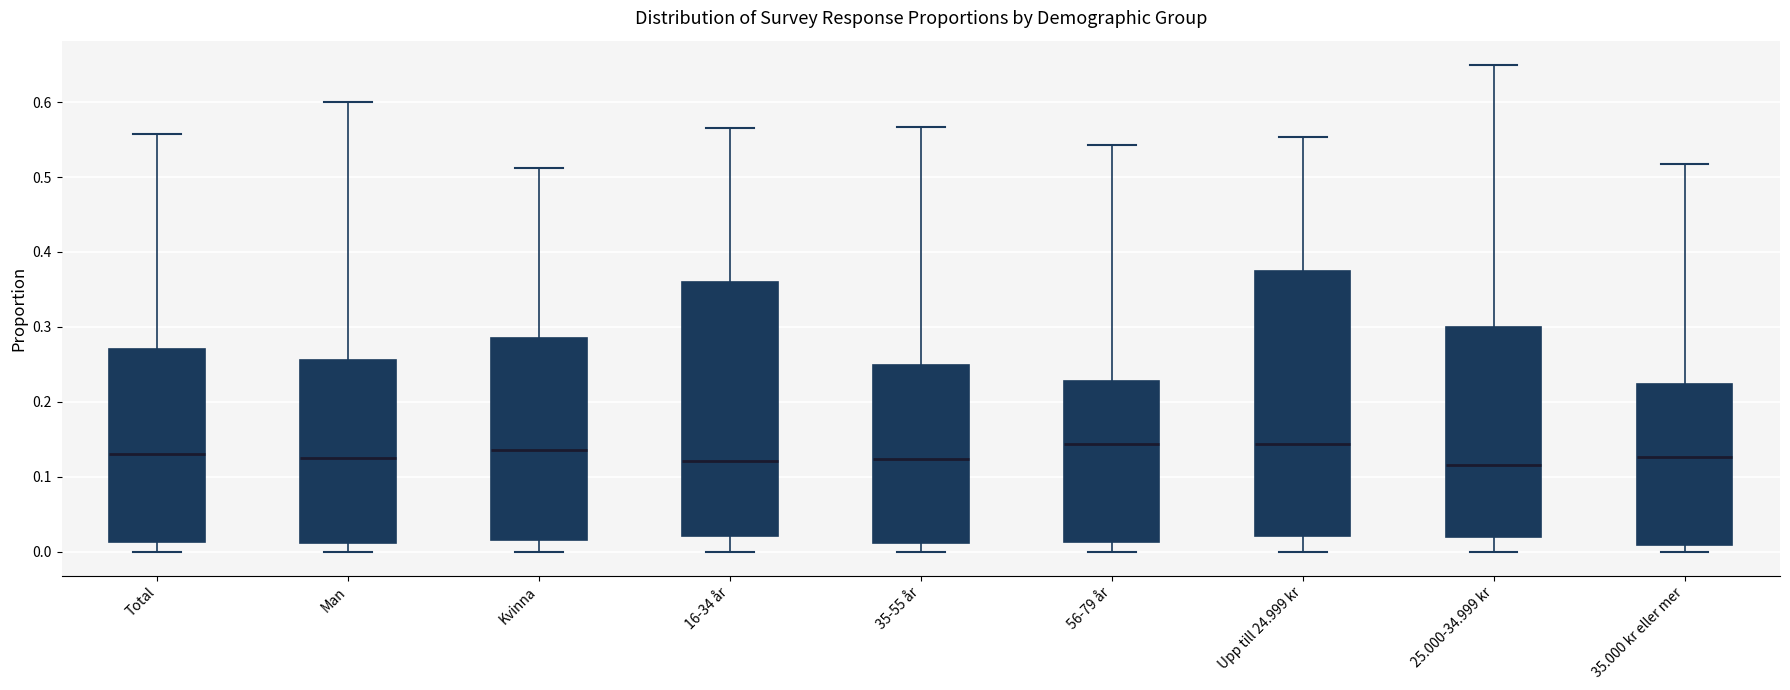

Where does the median line of the box for 35-55 år sit on the y-axis? The values are not printed on the chart, so give them approximately, as read against the axis.

0.12